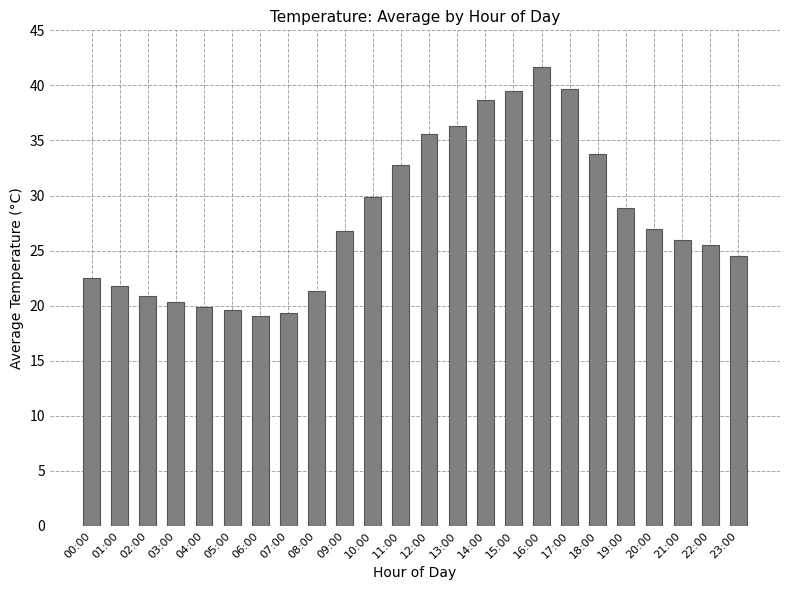

How many distinct data groups are displayed?

1